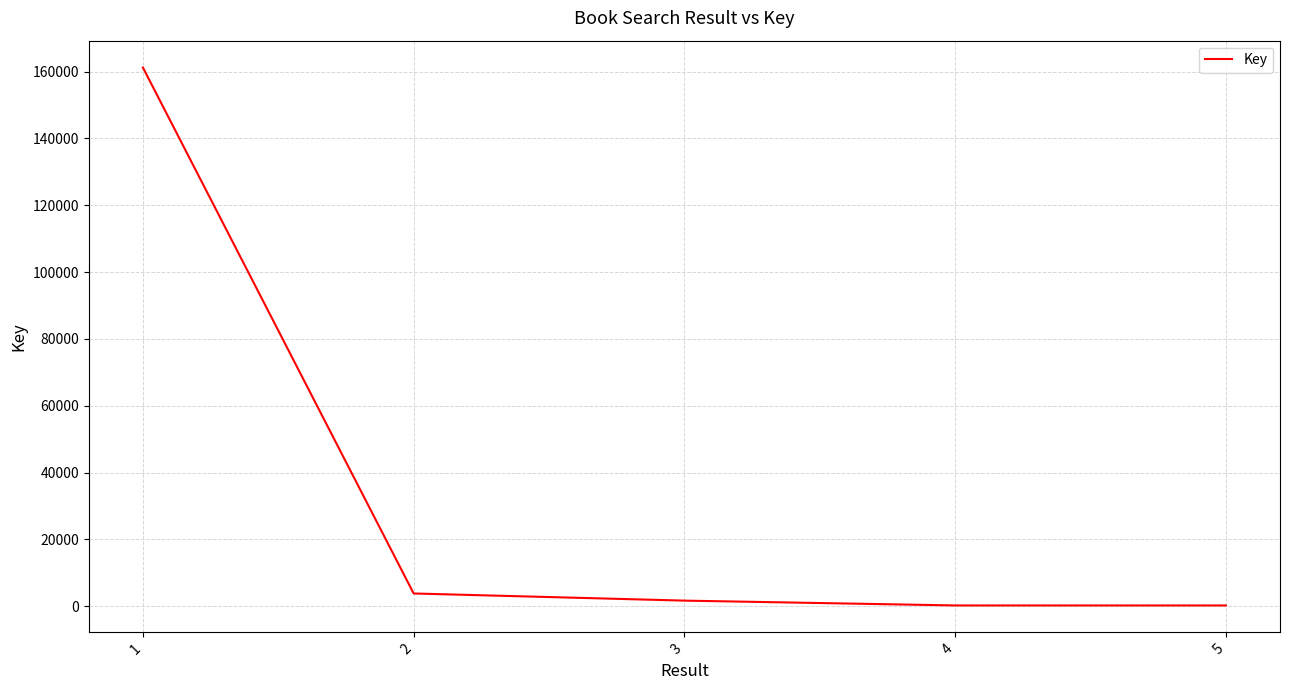

Is it true that the value at 1 is 161194?

True